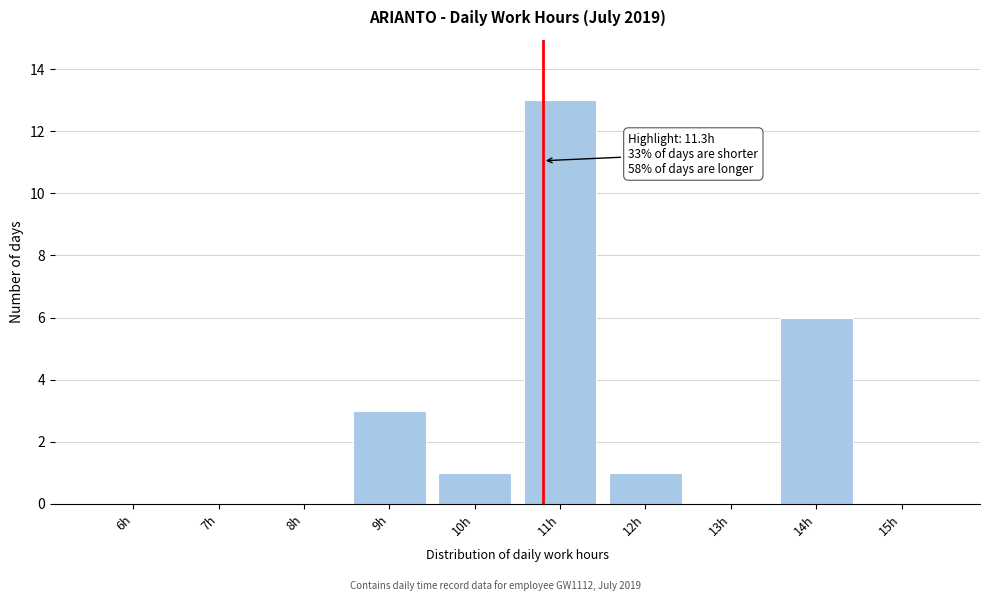

Reading right to left, transcribe all the data shown in this chart.

15h=0	14h=6	13h=0	12h=1	11h=13	10h=1	9h=3	8h=0	7h=0	6h=0